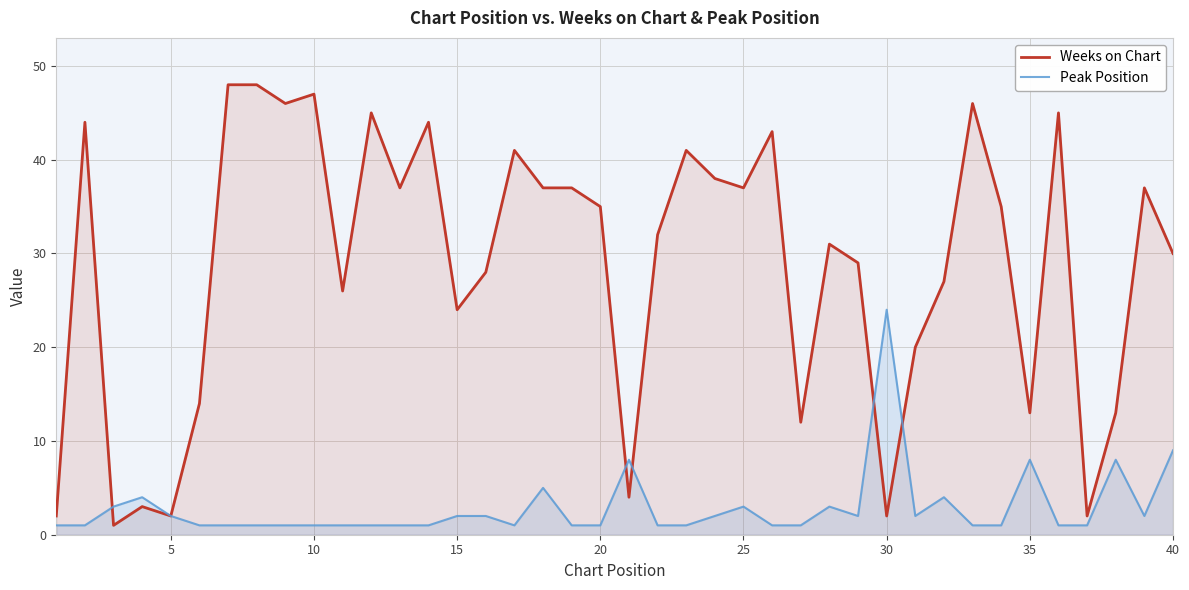

What is the average value of the Peak Position series?

3